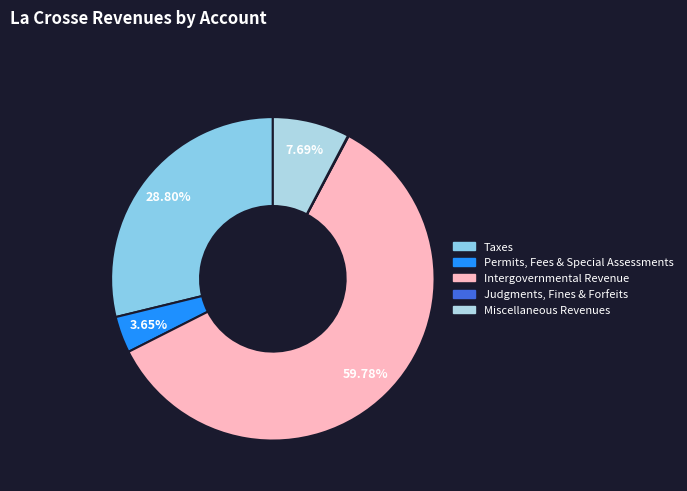

How many slices are in this pie chart?

5